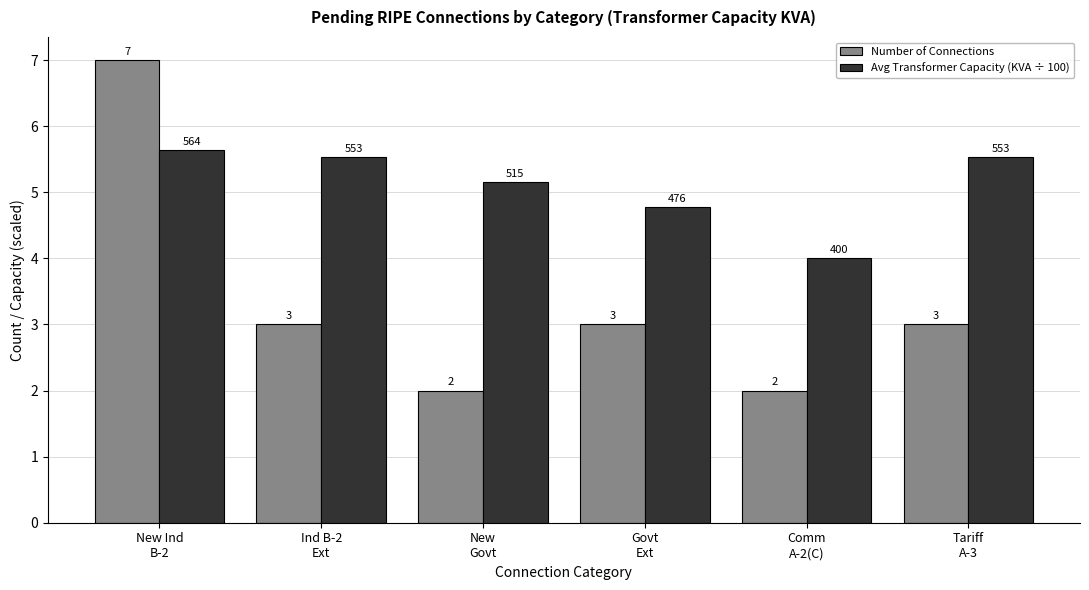

How many groups of bars are there?

6